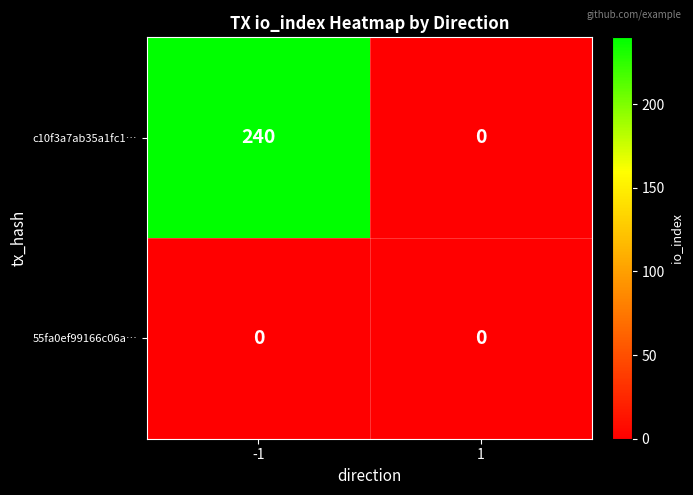

What is the greatest value displayed?

240